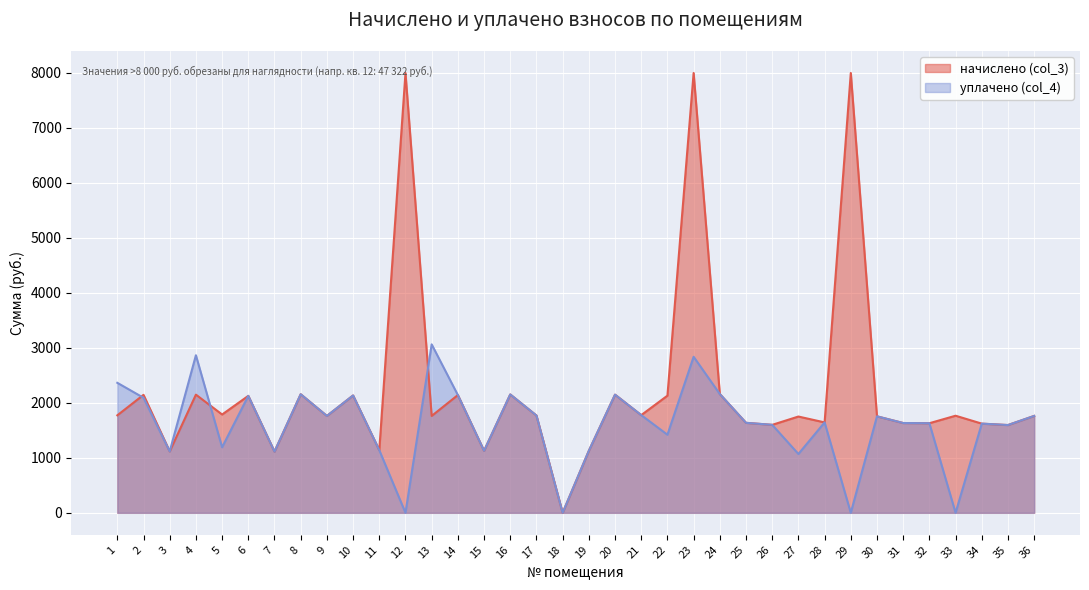

What is the value of the 9th point from the left?

1762.4